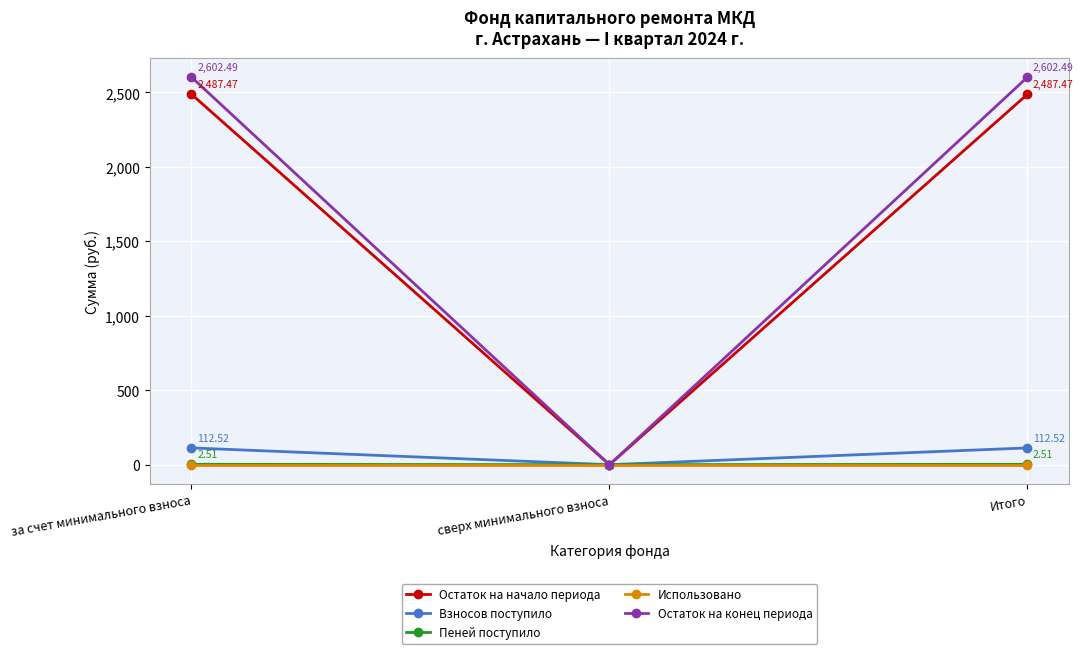

Reading left to right, transcribe all the data shown in this chart.

Остаток на начало периода: 2487.5	0.0	2487.5
Взносов поступило: 112.5	0.0	112.5
Пеней поступило: 2.5	0.0	2.5
Использовано: 0.0	0.0	0.0
Остаток на конец периода: 2602.5	0.0	2602.5